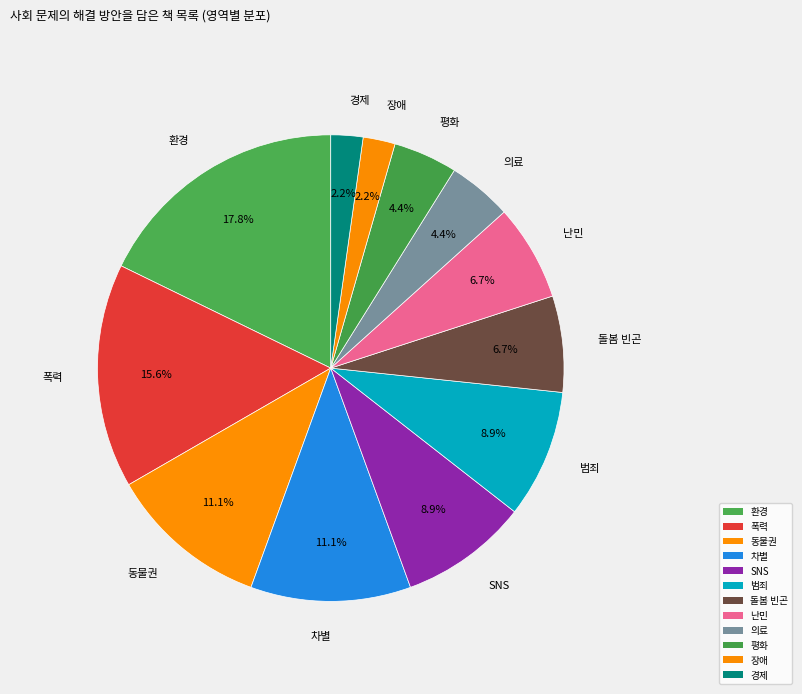

True or false: 난민 accounts for 7% of the total.

True